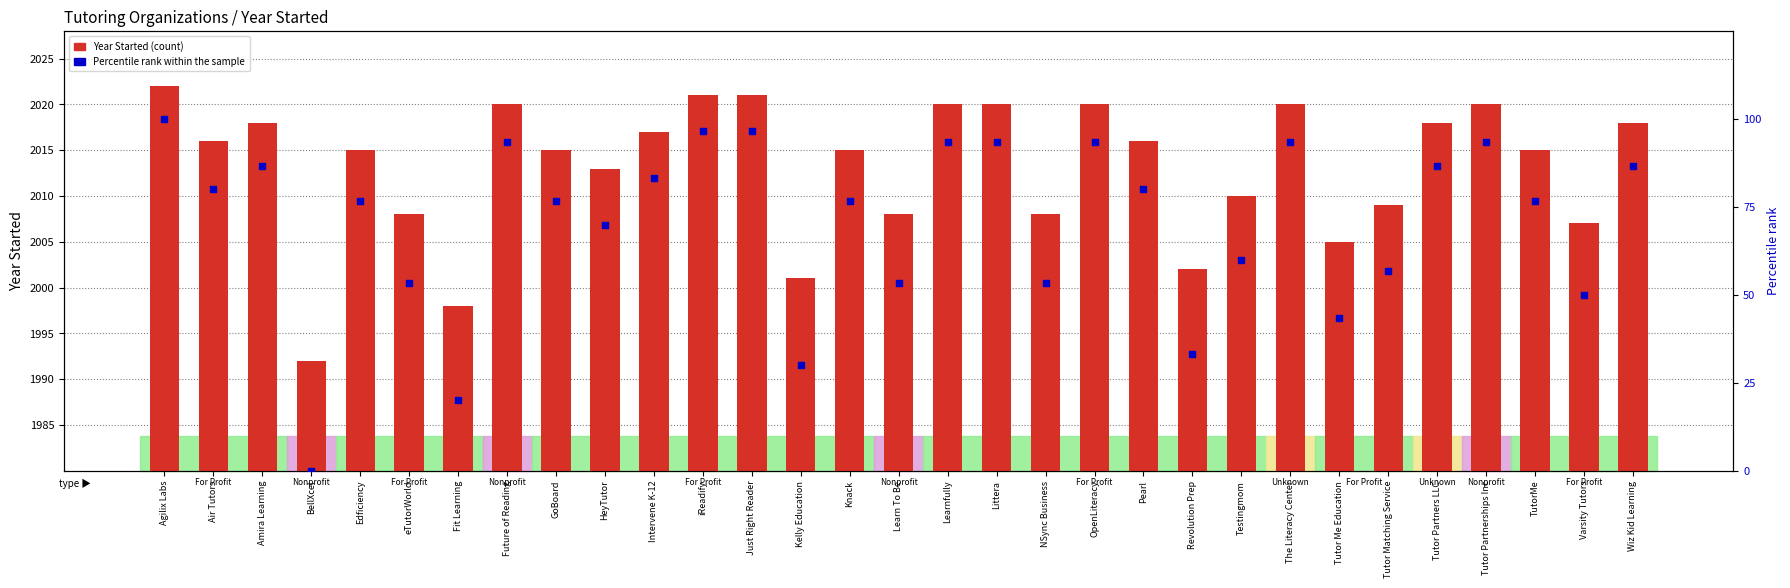

Is the value of Percentile rank within the sample at Tutor Me Education greater than the value of Year Started at Fit Learning?

No